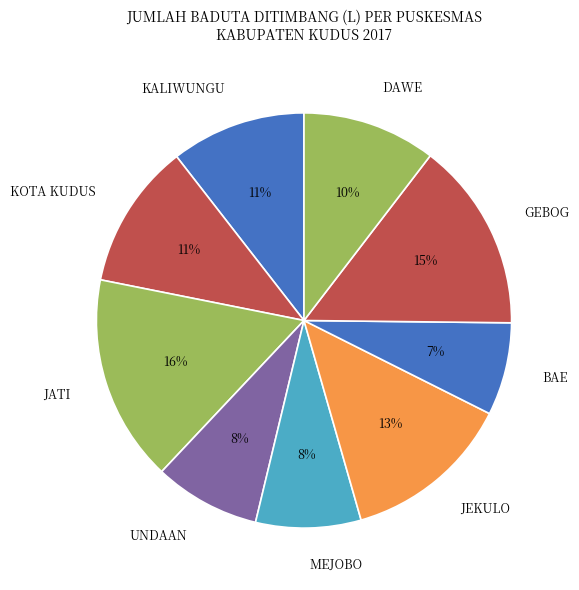

Is there a majority slice in this chart?

No